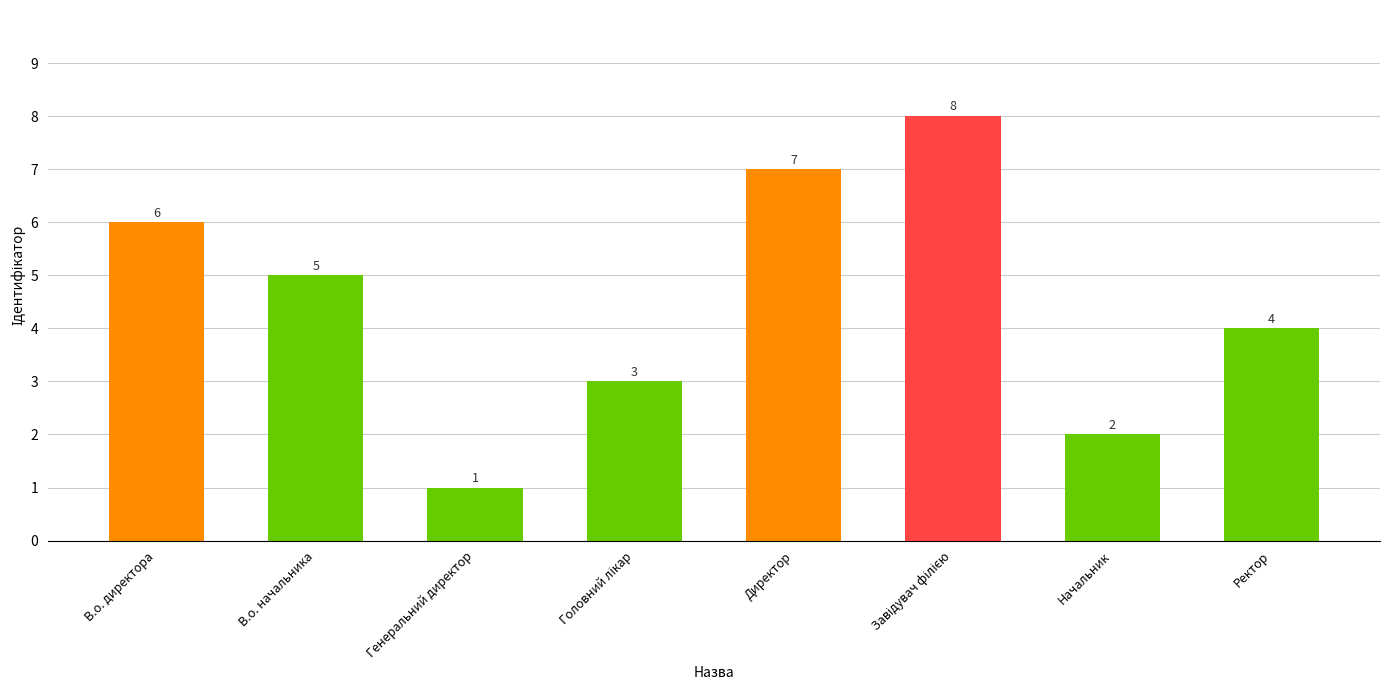

How many values are between 3 and 7?

5